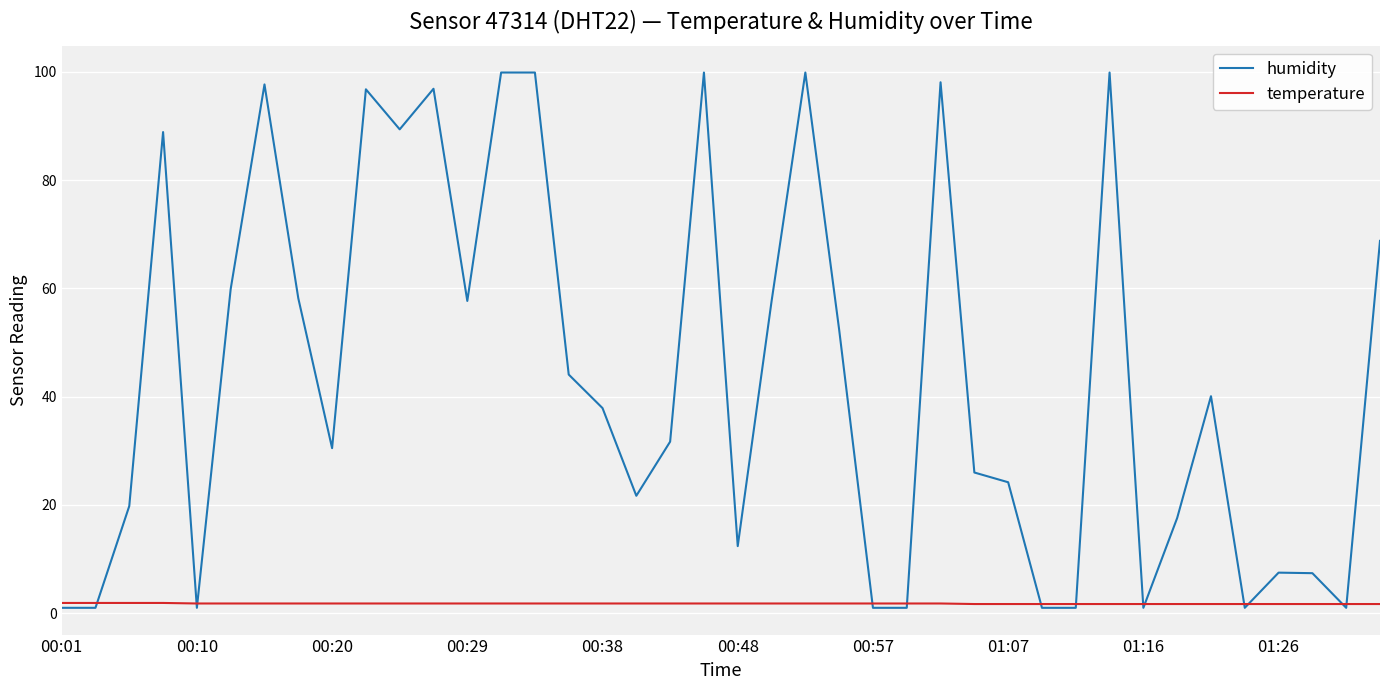

Rank the series by their average value, from lowest to highest.

temperature, humidity